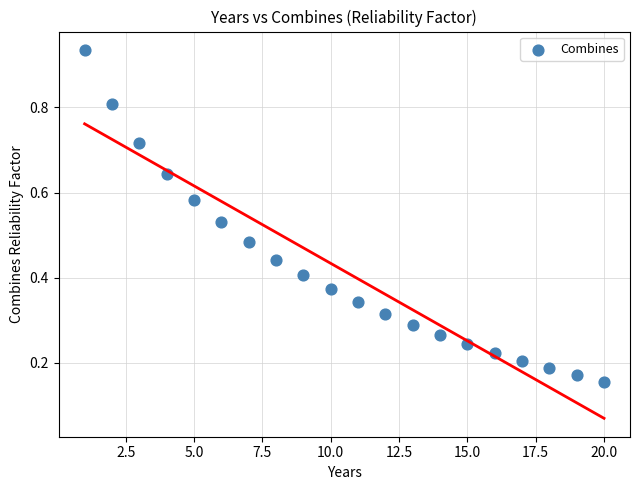

What is the range of X values (max minus min)?

19.0